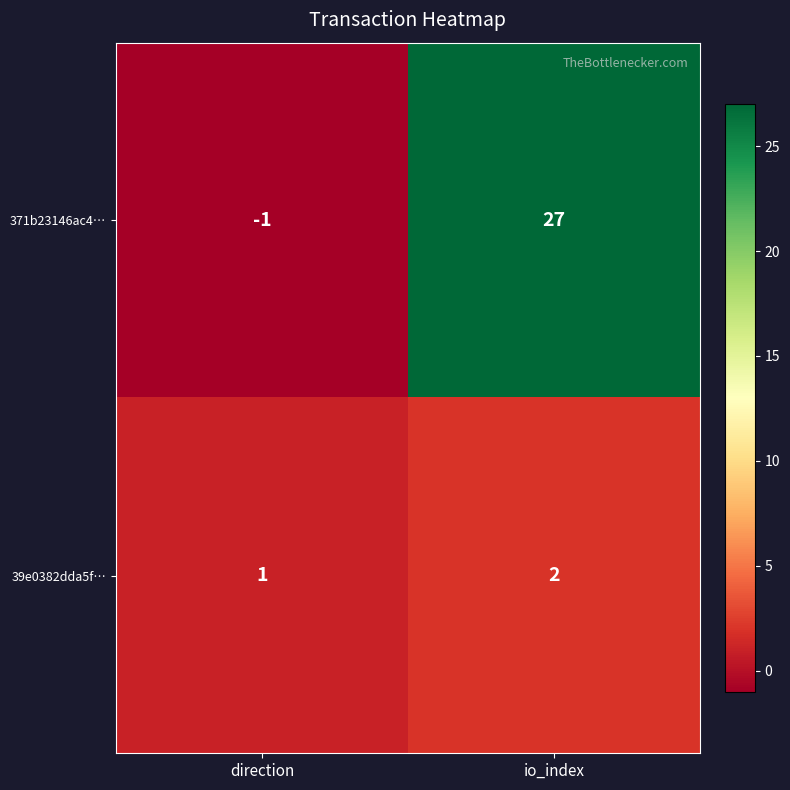

What is the sum of all 371b23146ac4… values?

26